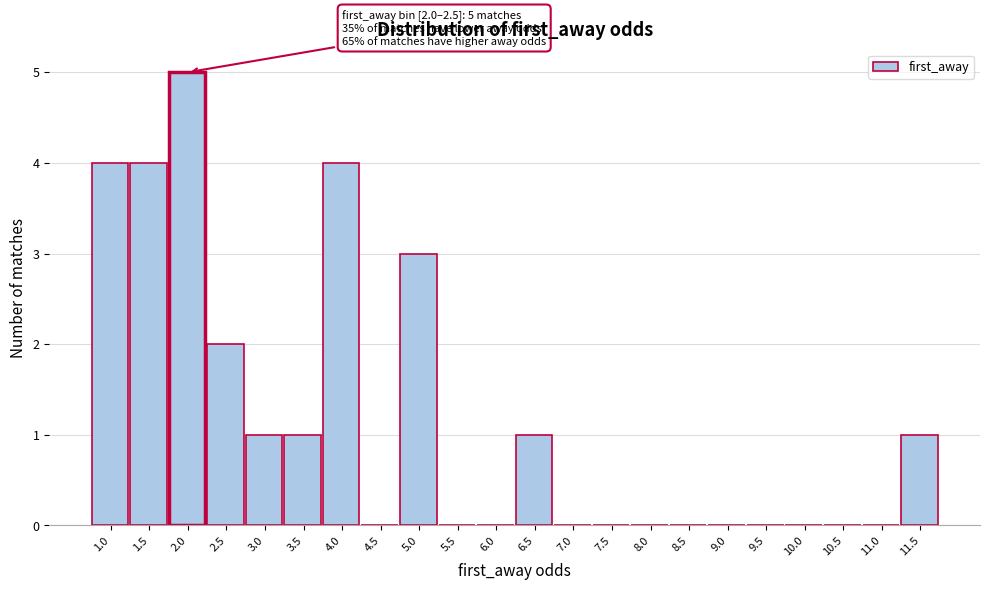

Reading left to right, what are all the values shown in this chart?

1.0=4	1.5=4	2.0=5	2.5=2	3.0=1	3.5=1	4.0=4	4.5=0	5.0=3	5.5=0	6.0=0	6.5=1	7.0=0	7.5=0	8.0=0	8.5=0	9.0=0	9.5=0	10.0=0	10.5=0	11.0=0	11.5=1